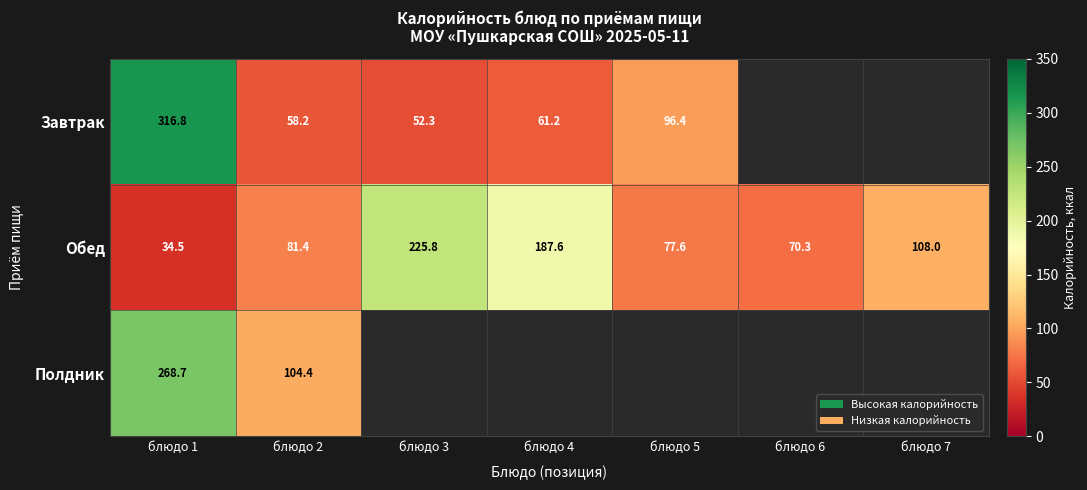

What is the difference between the Обед values at блюдо 5 and блюдо 2?

3.8